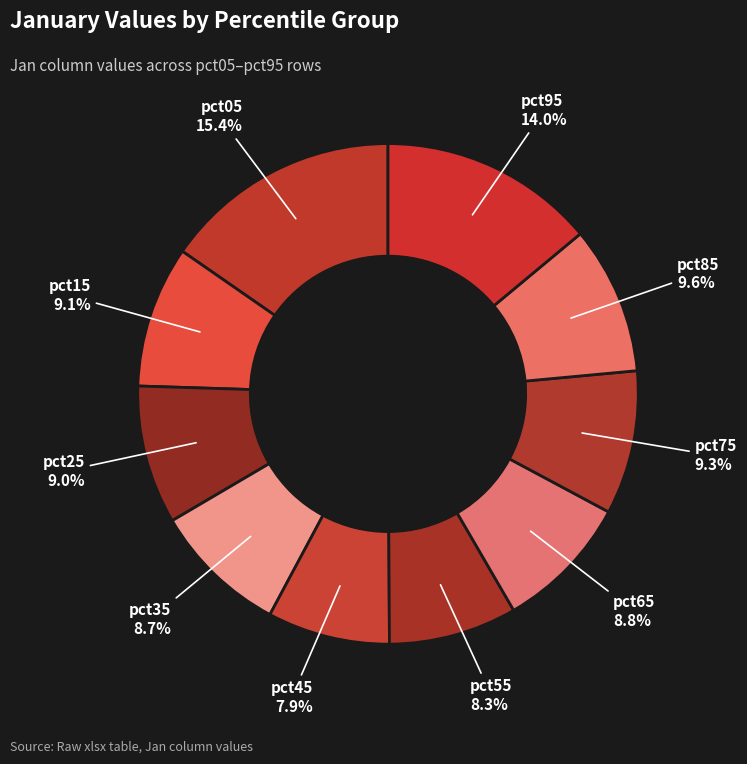

What is the total percentage of pct45 and pct95?

21.9%